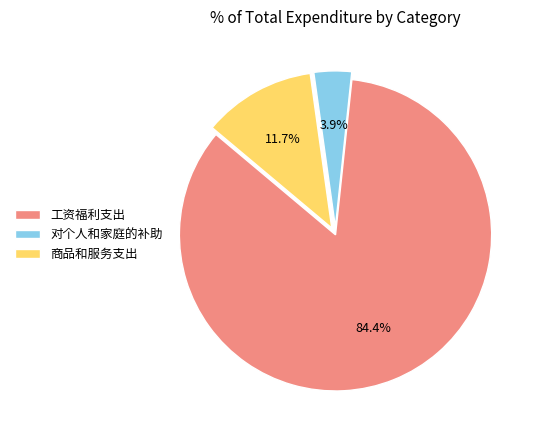

What is the largest slice in the pie chart?

工资福利支出